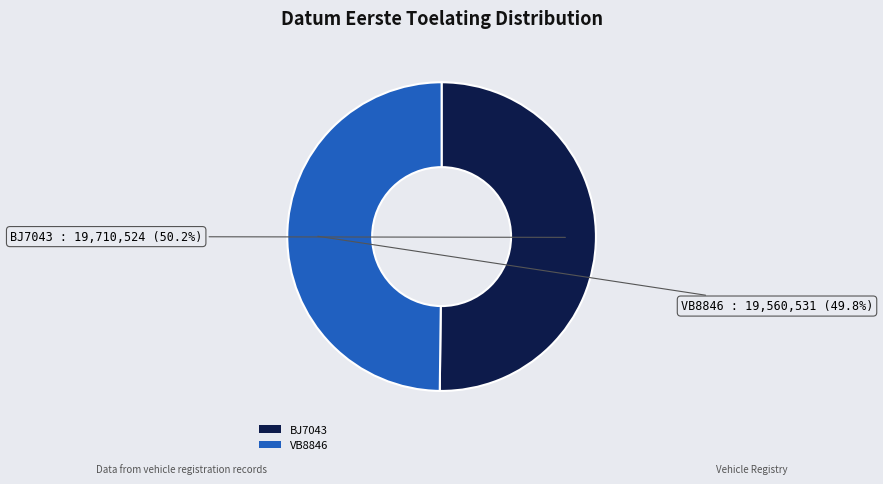

Approximately how many times larger is the value at BJ7043 compared to VB8846?

1.0